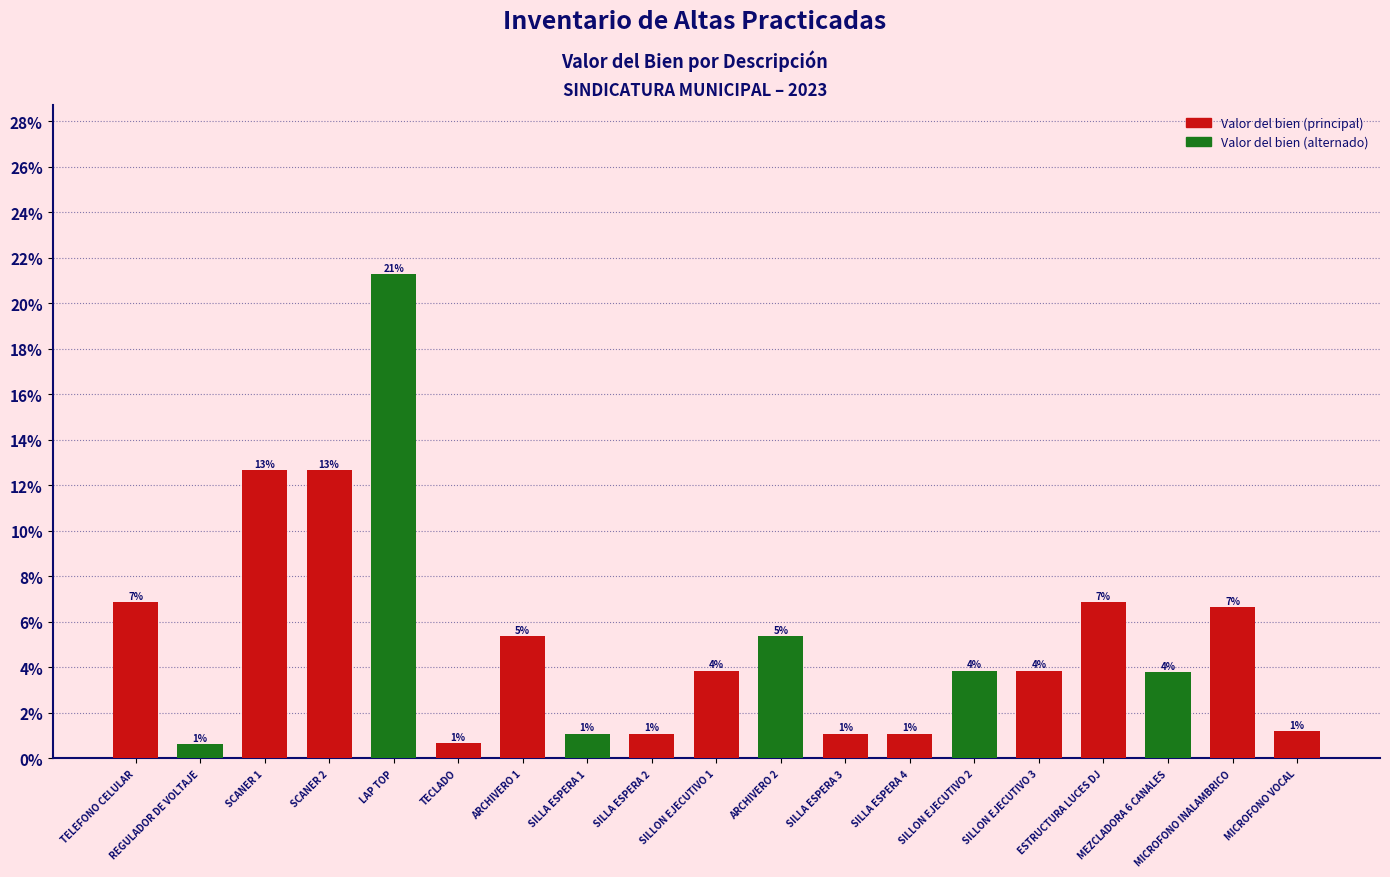

Reading left to right, extract all data points from this chart.

6.9	0.6	12.7	12.7	21.3	0.7	5.4	1.1	1.1	3.9	5.4	1.1	1.1	3.9	3.9	6.9	3.8	6.7	1.2